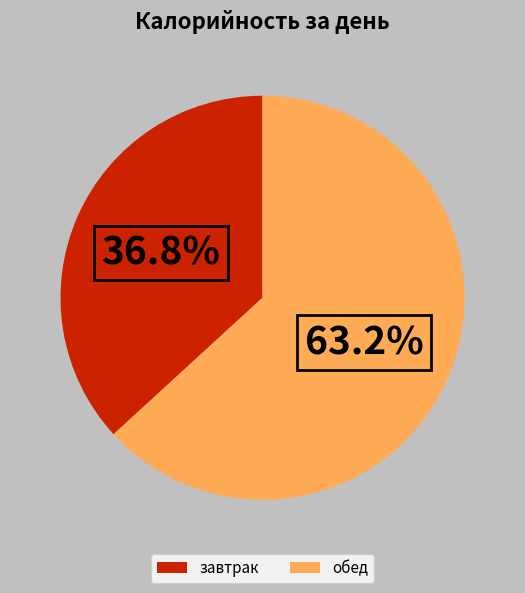

Which slice is the smallest?

завтрак